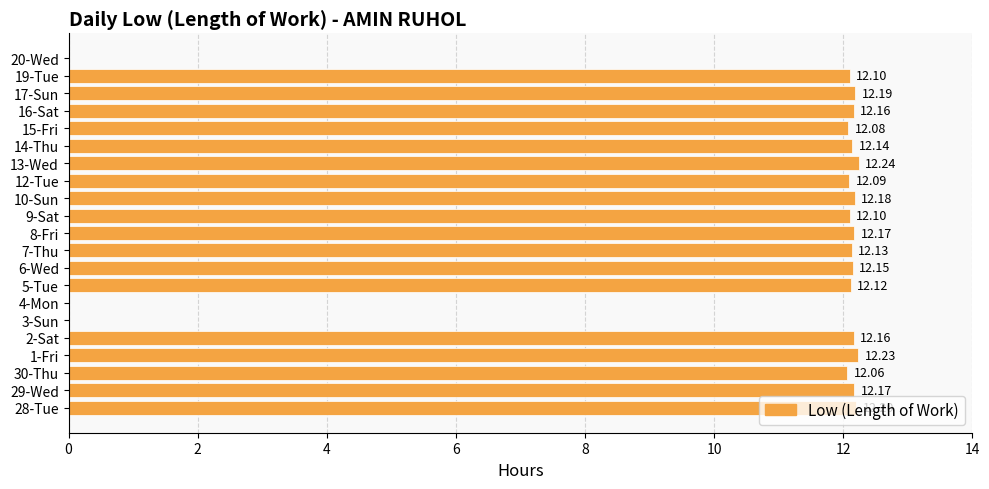

Which has a higher value, 6-Wed or 19-Tue?

6-Wed